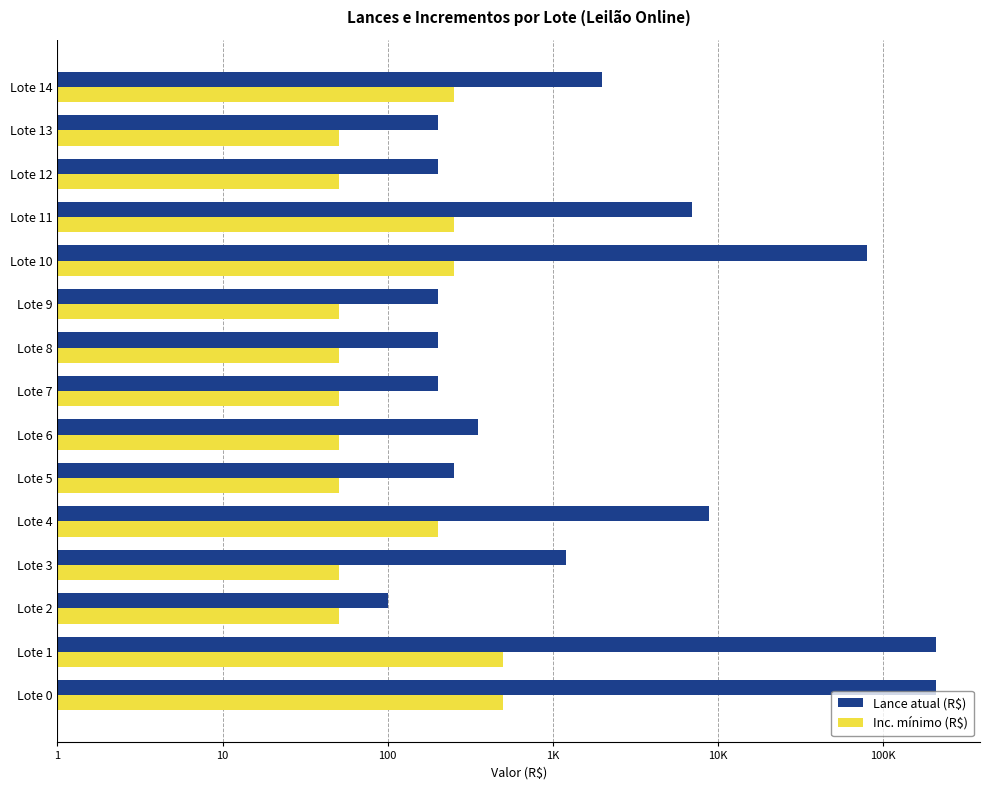

How many bars are there in total?

30